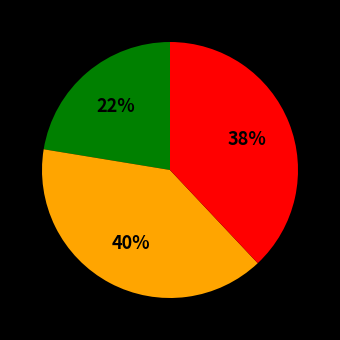

To the nearest percent, what is the average slice percentage?

33%